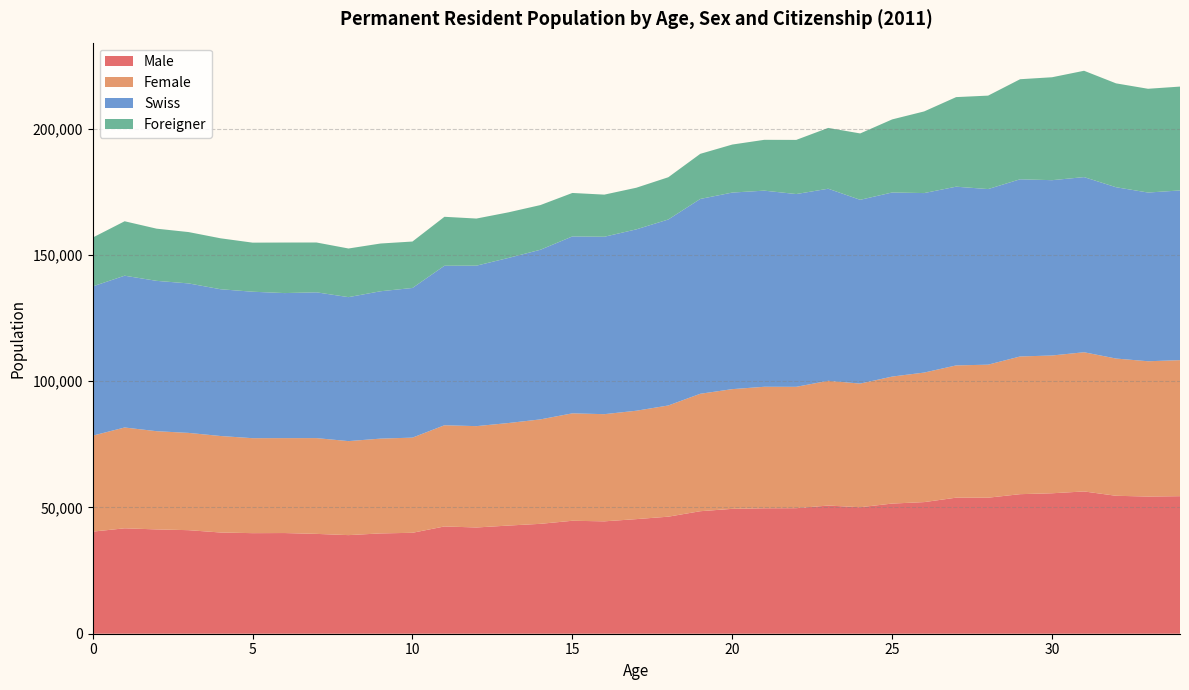

Reading left to right, extract all data points from this chart.

Male: 0=40424	1=41745	2=41307	3=41004	4=40080	5=39825	6=39869	7=39534	8=39045	9=39718	10=39967	11=42481	12=42071	13=42829	14=43515	15=44730	16=44502	17=45380	18=46350	19=48513	20=49450	21=49672	22=49710	23=50749	24=50089	25=51542	26=52119	27=53876	28=53865	29=55260	30=55618	31=56338	32=54622	33=54319	34=54468
Female: 0=38002	1=39918	2=38889	3=38518	4=38208	5=37604	6=37581	7=37924	8=37225	9=37538	10=37683	11=40066	12=40128	13=40599	14=41352	15=42535	16=42434	17=42921	18=44028	19=46501	20=47400	21=48114	22=48060	23=49396	24=48962	25=50287	26=51291	27=52367	28=52673	29=54524	30=54558	31=55120	32=54343	33=53574	34=53858
Swiss: 0=59094	1=60103	2=59532	3=59191	4=58117	5=57994	6=57436	7=57727	8=57008	9=58352	10=59259	11=63157	12=63541	13=65370	14=67168	15=70052	16=70254	17=71815	18=73650	19=77143	20=77837	21=77660	22=76329	23=76063	24=72768	25=72891	26=71076	27=70771	28=69532	29=70158	30=69416	31=69353	32=67834	33=66806	34=67201
Foreigner: 0=19332	1=21560	2=20664	3=20331	4=20171	5=19435	6=20014	7=19731	8=19262	9=18904	10=18391	11=19390	12=18658	13=18058	14=17699	15=17213	16=16682	17=16486	18=16728	19=17871	20=19013	21=20126	22=21441	23=24082	24=26283	25=28938	26=32334	27=35472	28=37006	29=39626	30=40760	31=42105	32=41131	33=41087	34=41125